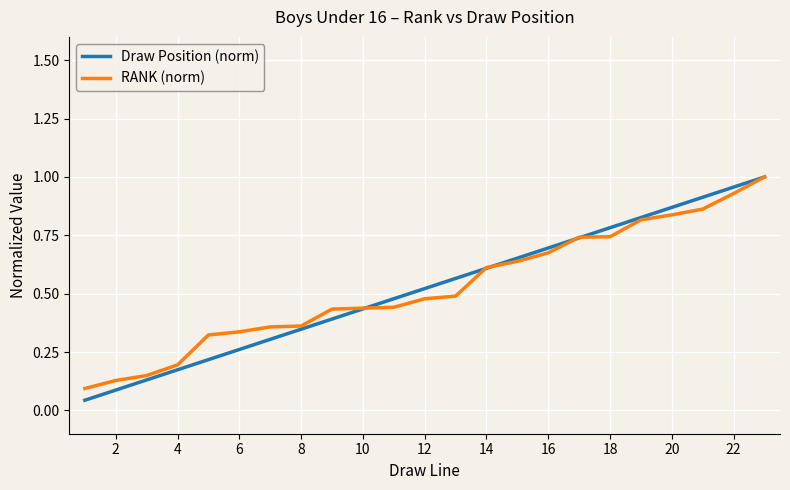

Does the chart have visible grid lines?

Yes